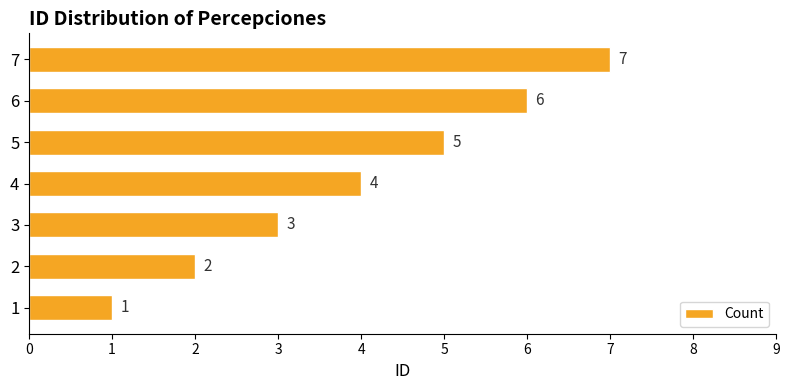

What is the sum of the values at 5 and 2?

7